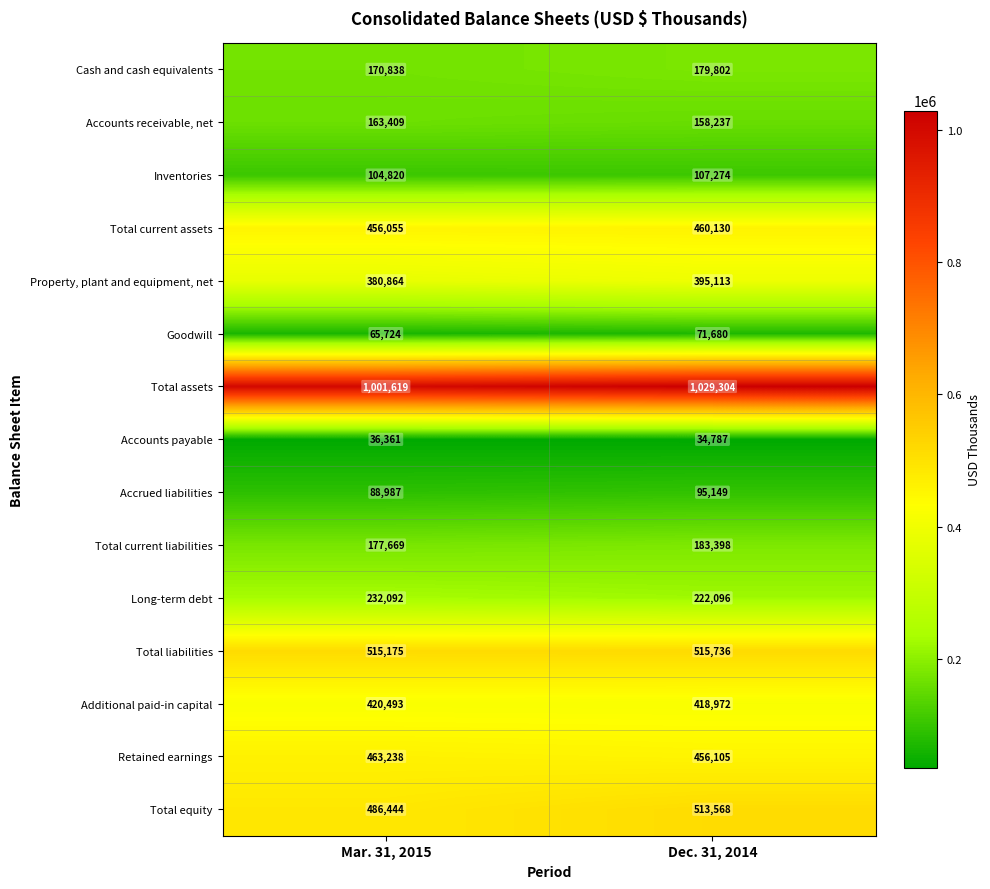

Which series has the largest range (max minus min)?

Total assets